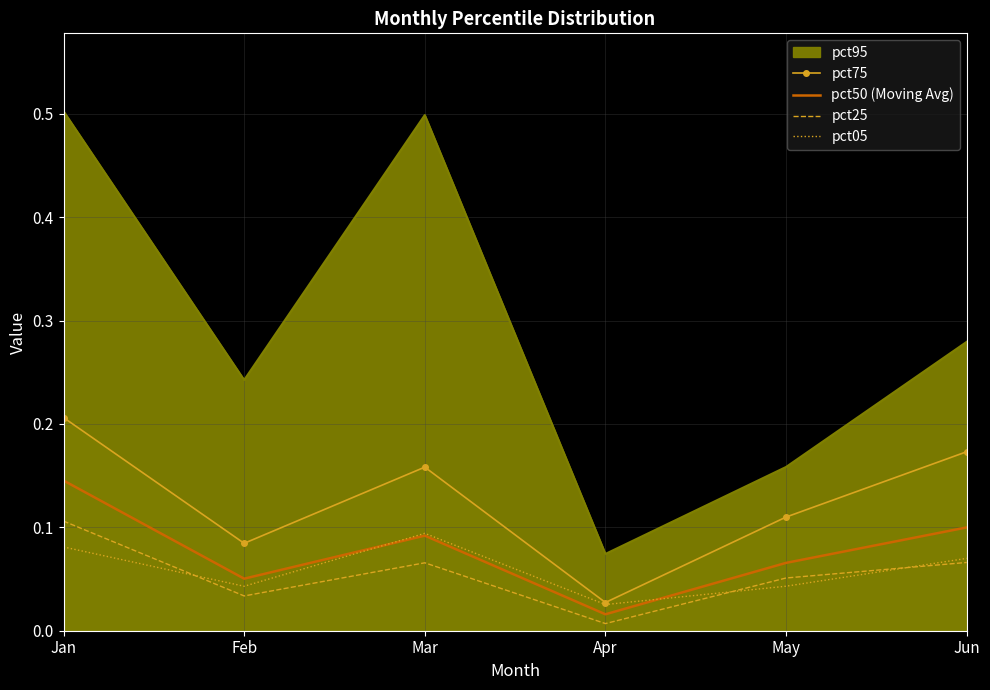

At which category is the sum across all series the highest?

Jan